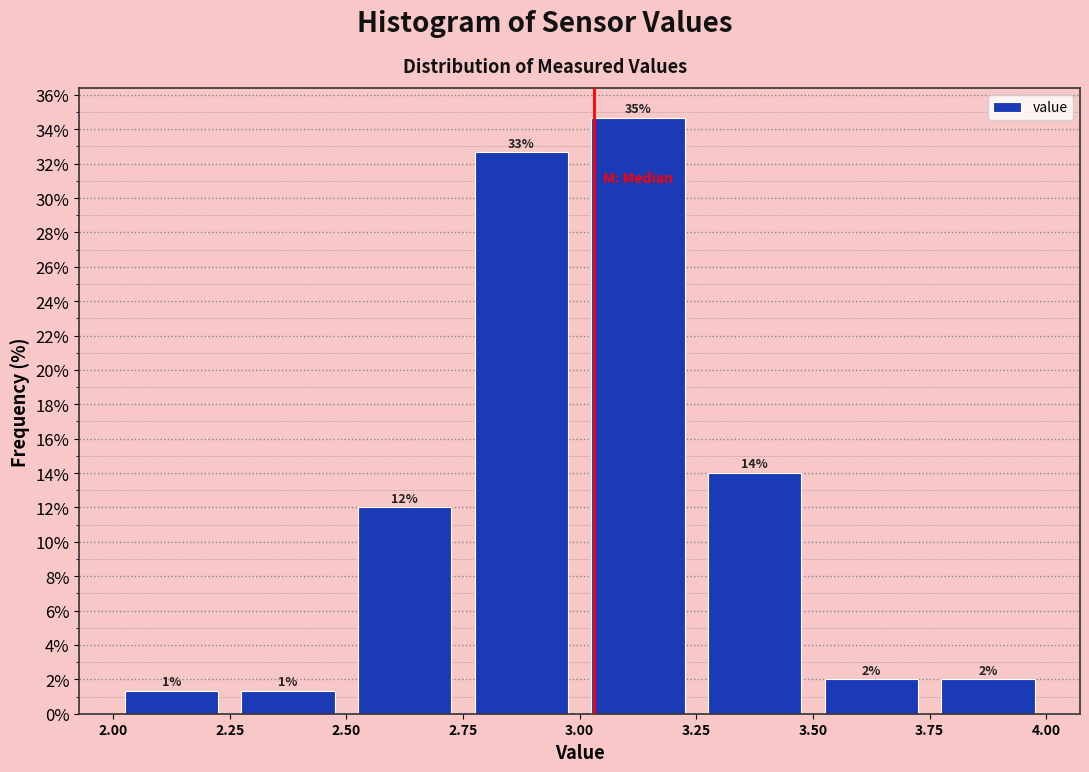

Over which range of the x-axis is the bar tallest?

3.00 to 3.25